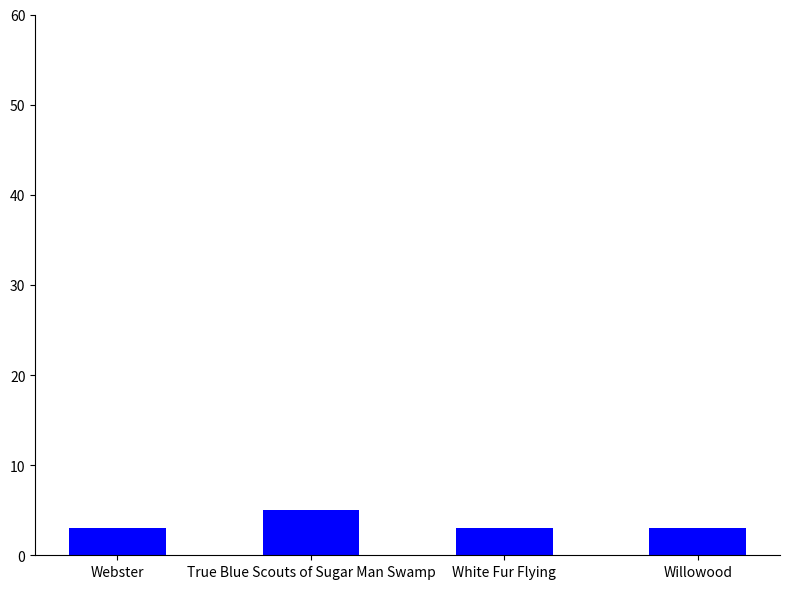

Read the value at Webster.

3